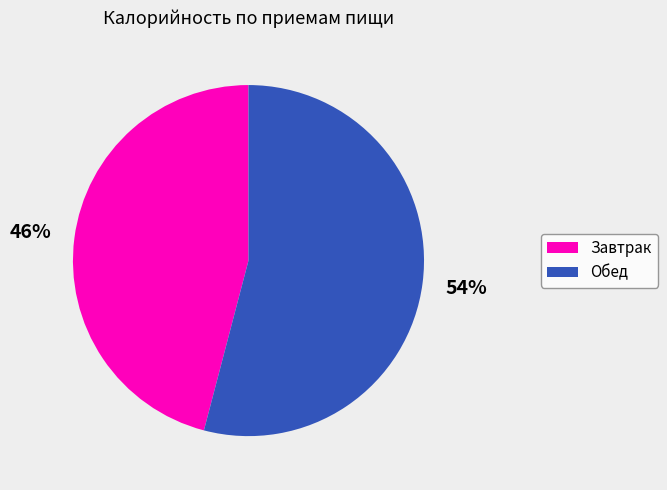

How many slices are in this pie chart?

2